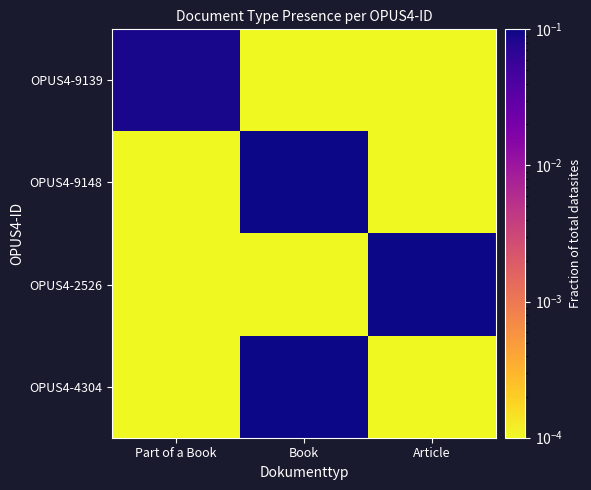

List the series in order of their peak value, lowest first.

OPUS4-9139, OPUS4-4304, OPUS4-2526, OPUS4-9148